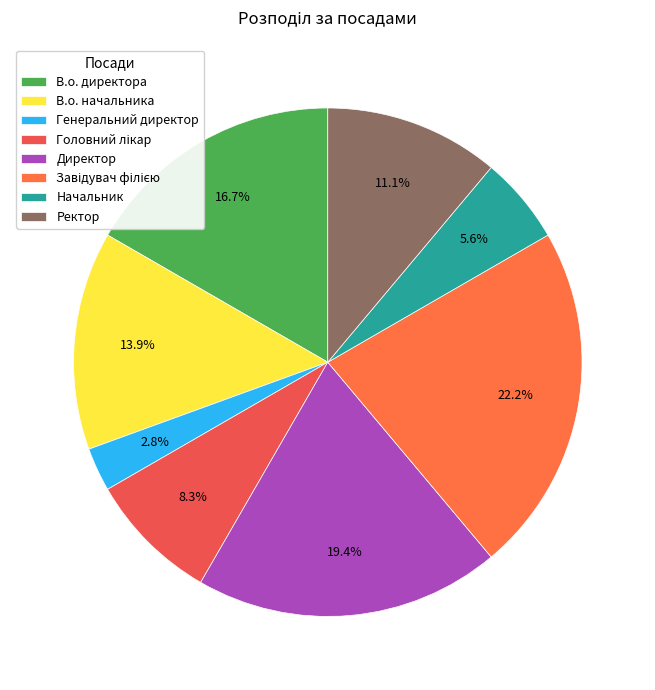

How much of the chart is everything except В.о. начальника?

86.1%